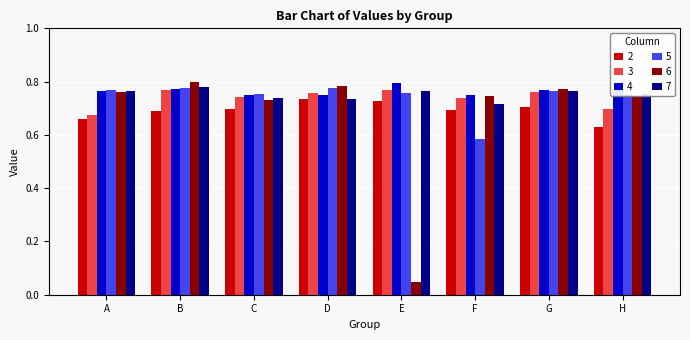

Count the 2 values in the range 0 to 1.

8